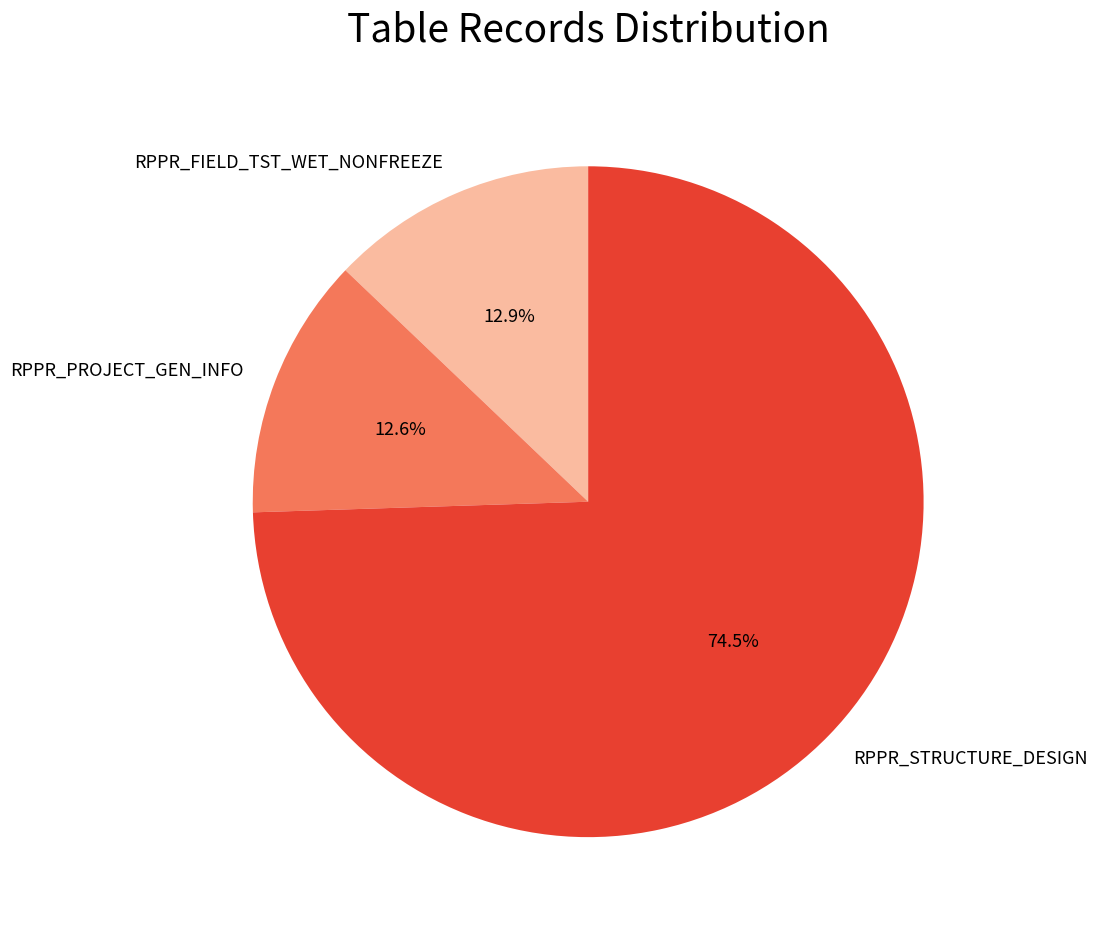

Is it true that RPPR_PROJECT_GEN_INFO is 13% of the pie?

True